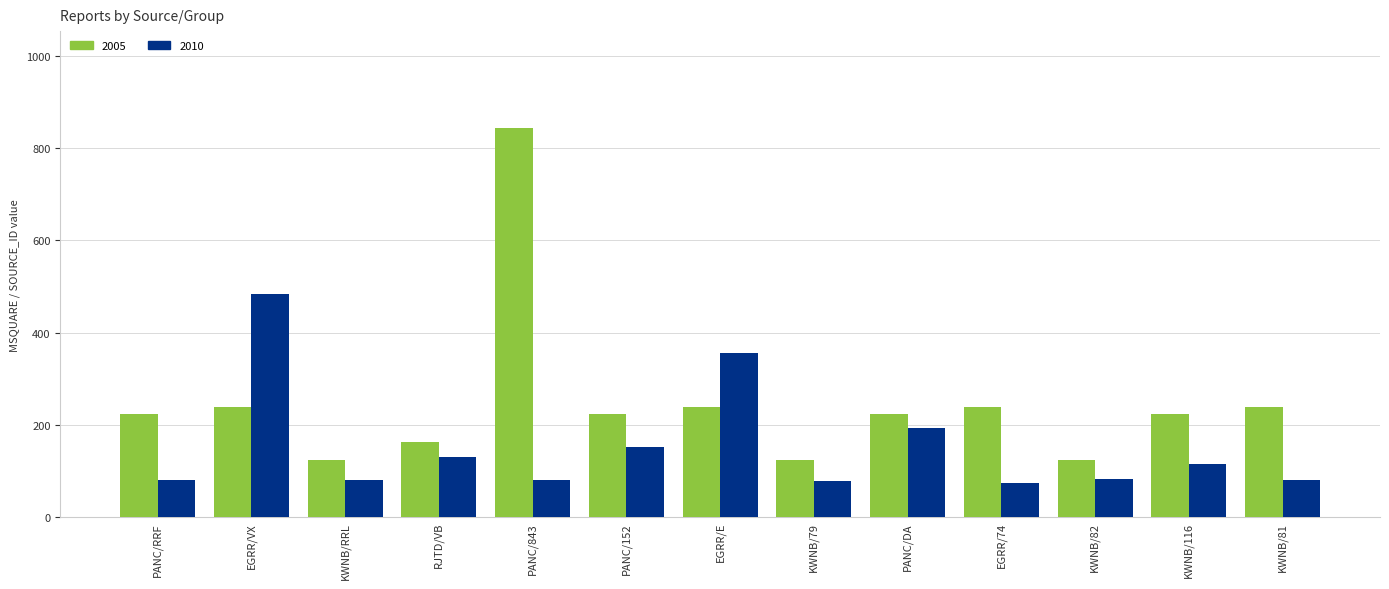

At how many categories does at least one series exceed 839?

1